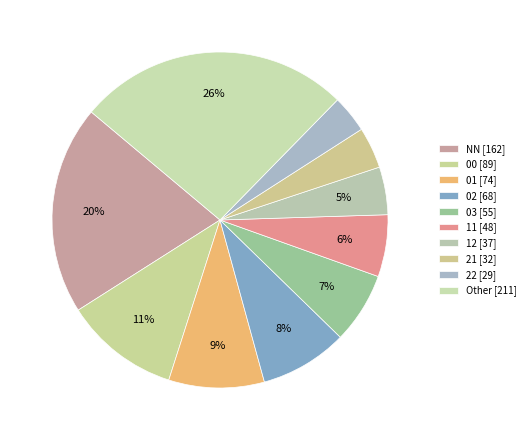

The 00 slice represents 11% of the pie. True or false?

True